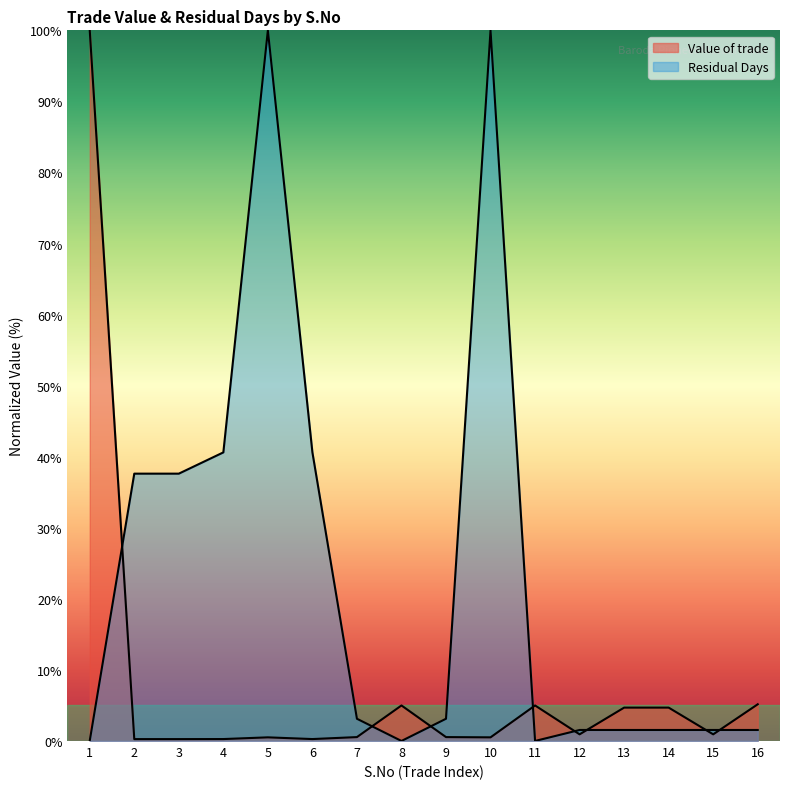

How many lines are shown in the chart?

2